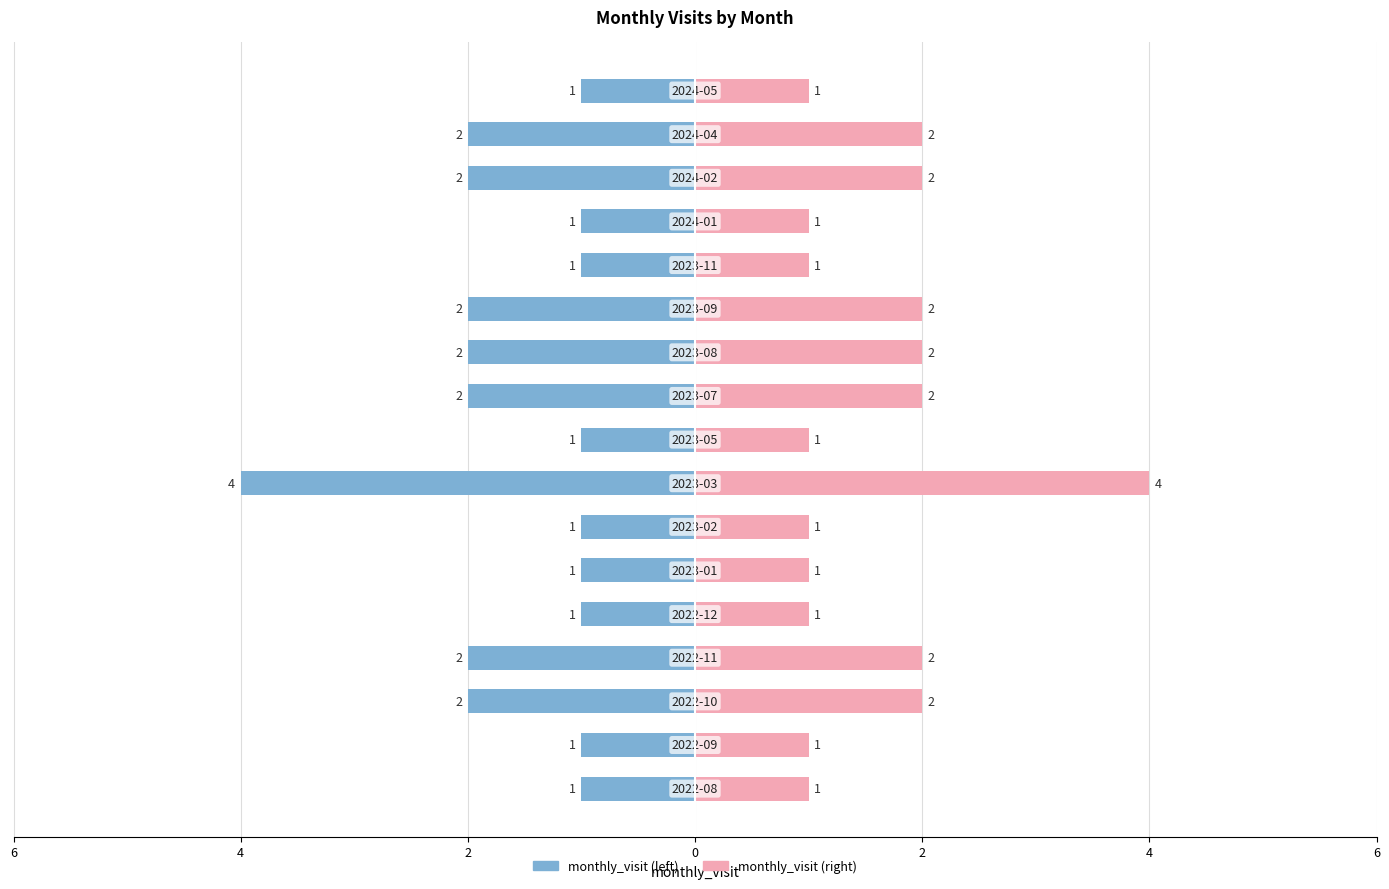

Count the monthly_visit (left) values in the range -2 to -1.

16